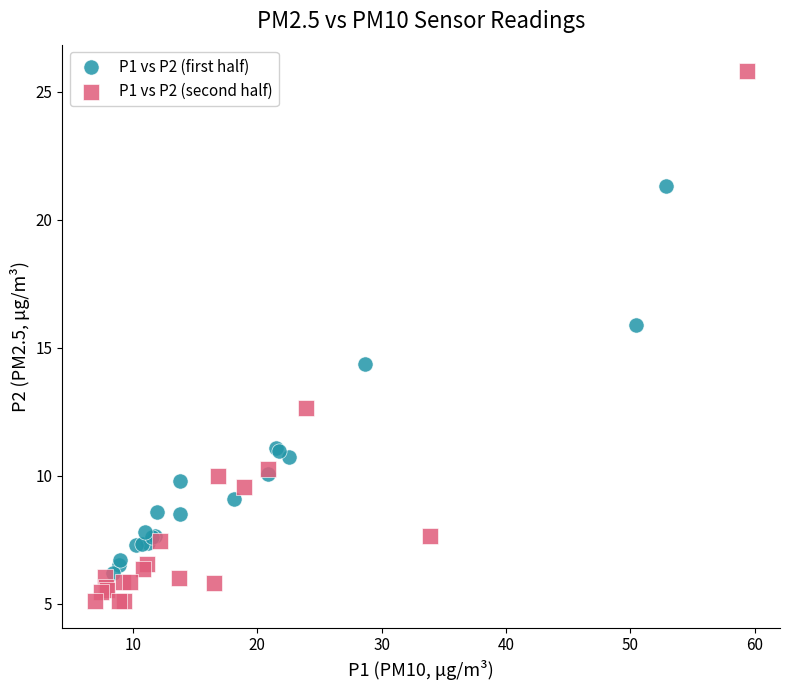

Which series has the largest Y range (max minus min)?

P1 vs P2 (second half)